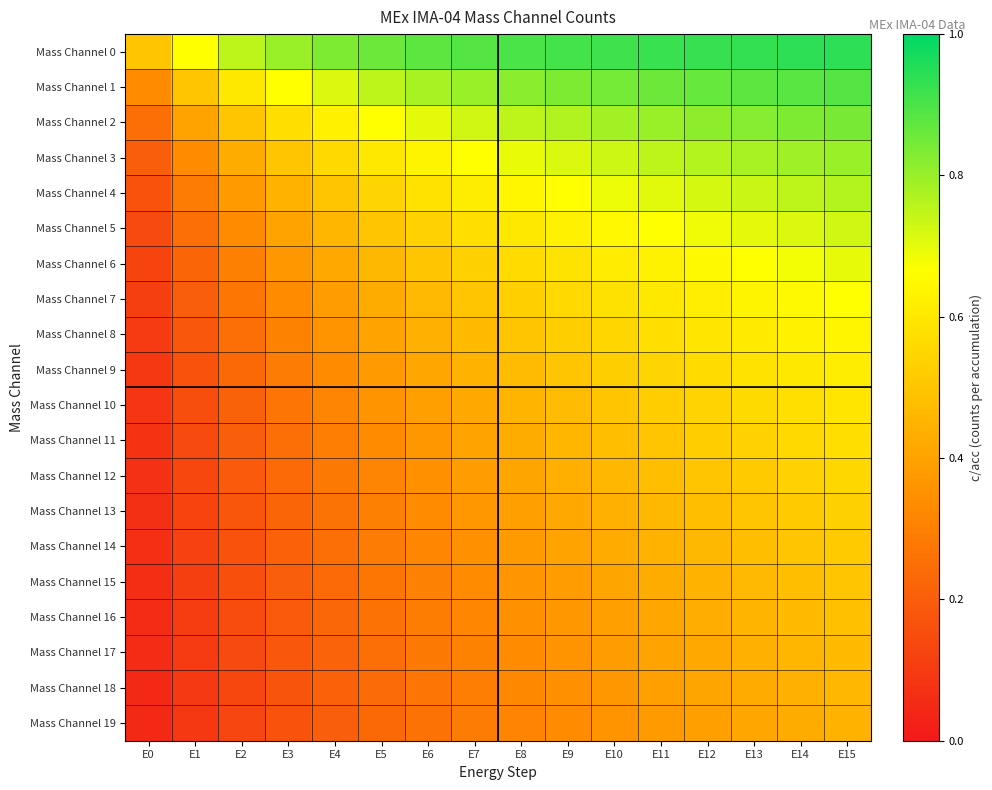

Rank the series by their maximum value, from highest to lowest.

Mass Channel 0, Mass Channel 1, Mass Channel 2, Mass Channel 3, Mass Channel 4, Mass Channel 5, Mass Channel 6, Mass Channel 7, Mass Channel 8, Mass Channel 9, Mass Channel 10, Mass Channel 11, Mass Channel 12, Mass Channel 13, Mass Channel 14, Mass Channel 15, Mass Channel 16, Mass Channel 17, Mass Channel 18, Mass Channel 19